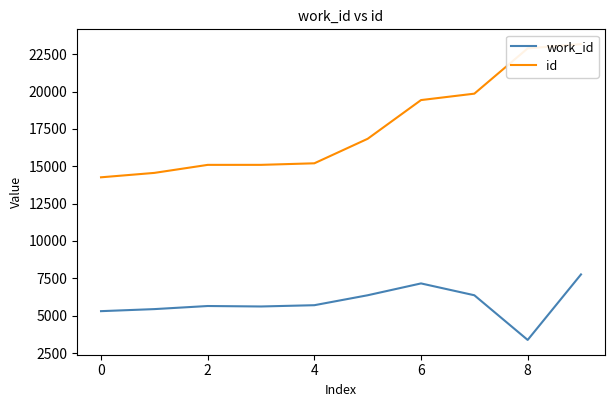

Which series has the largest total across all categories?

id